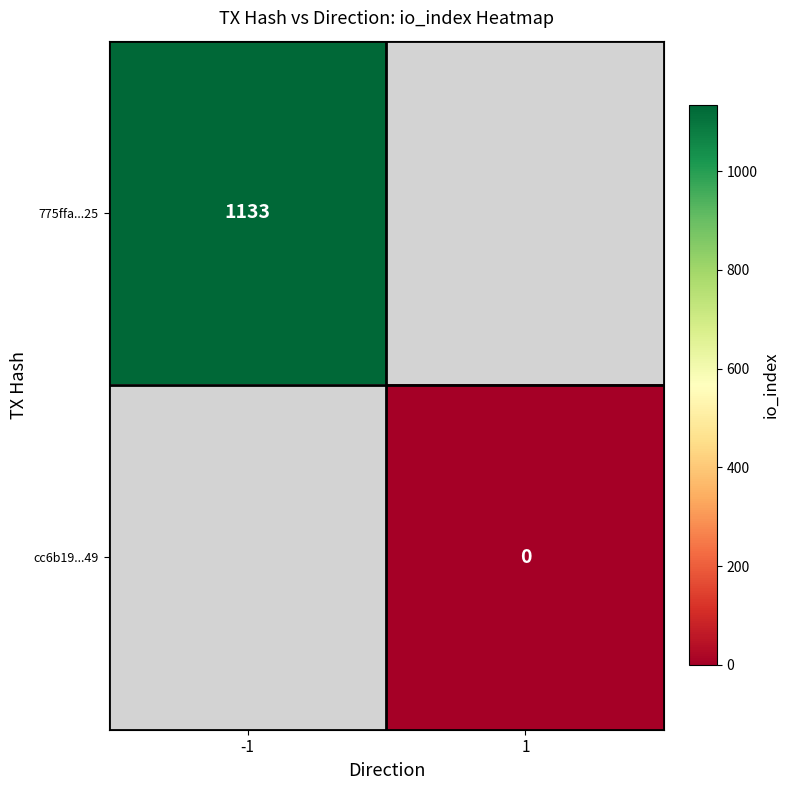

Which label corresponds to the smallest value in the chart?

1